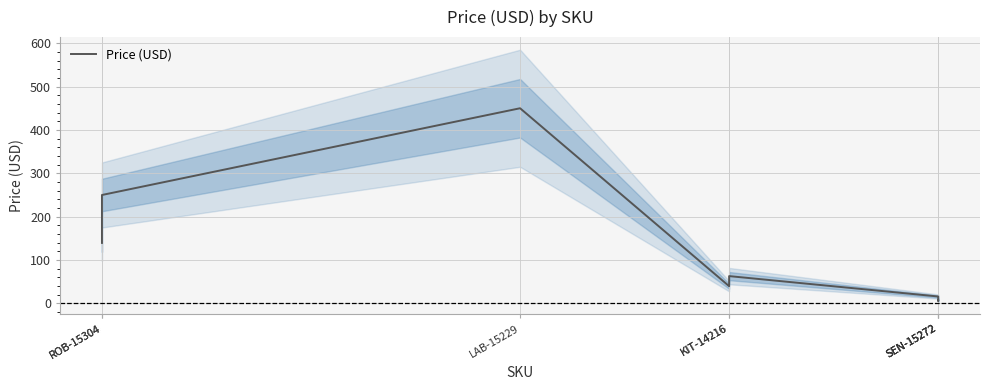

Which category has the highest value across all series?

LAB-15229